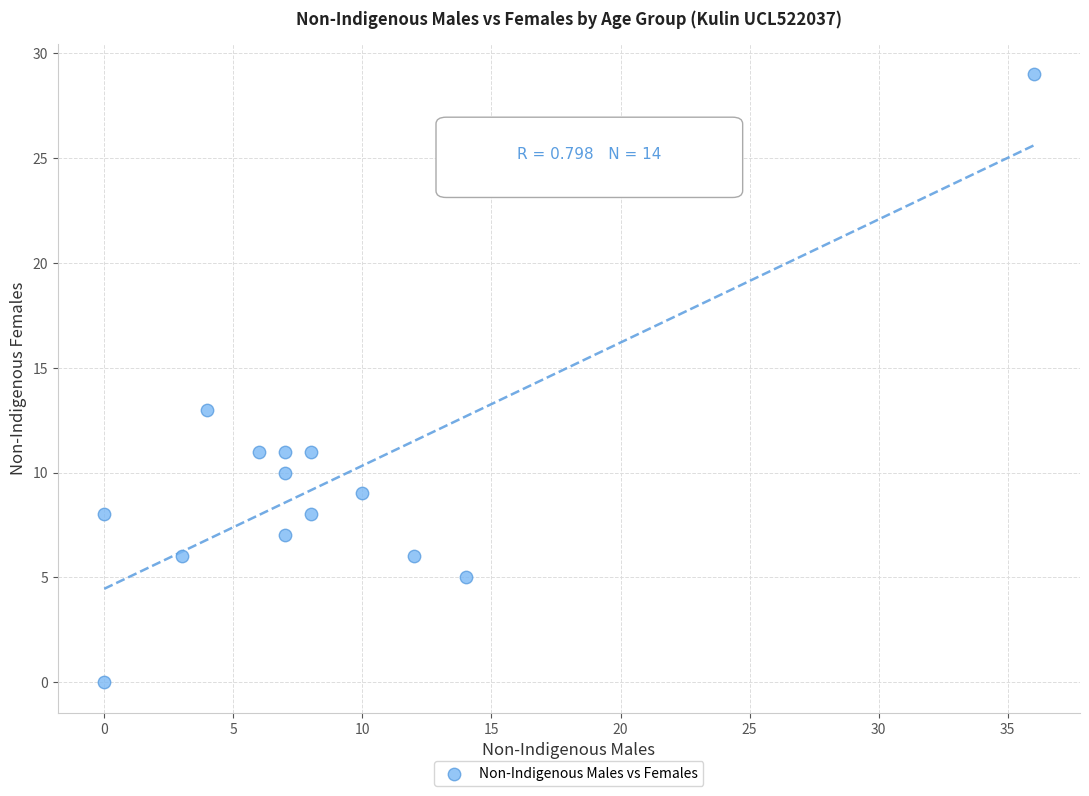

What Y value in the scatter plot is closest to 14?

13